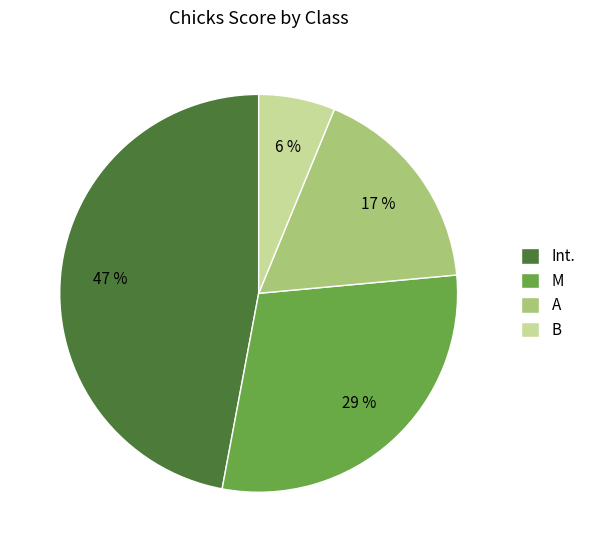

To the nearest percent, what is the difference between the largest and smallest slice percentages?

41%